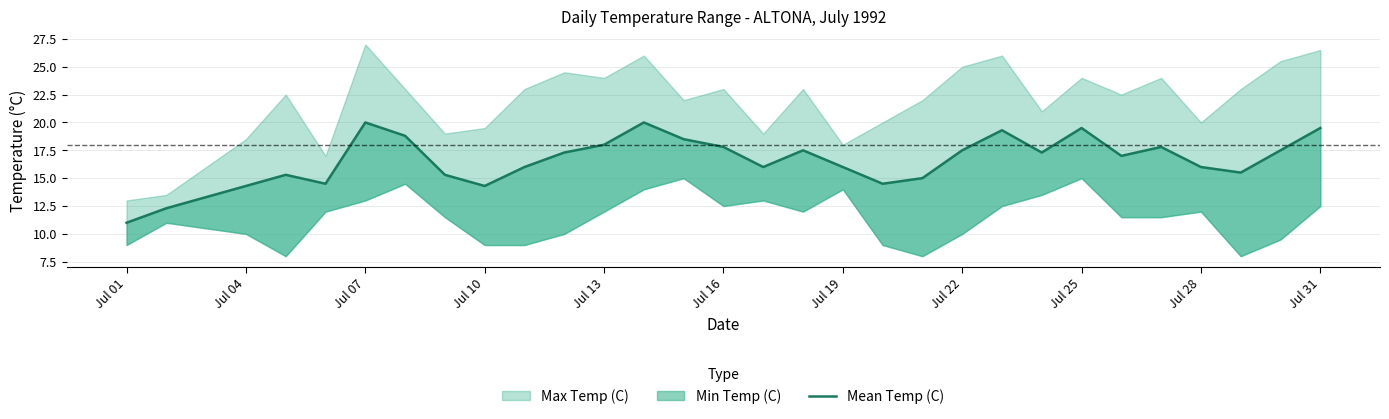

What is the value of the 9th point from the left?

15.3